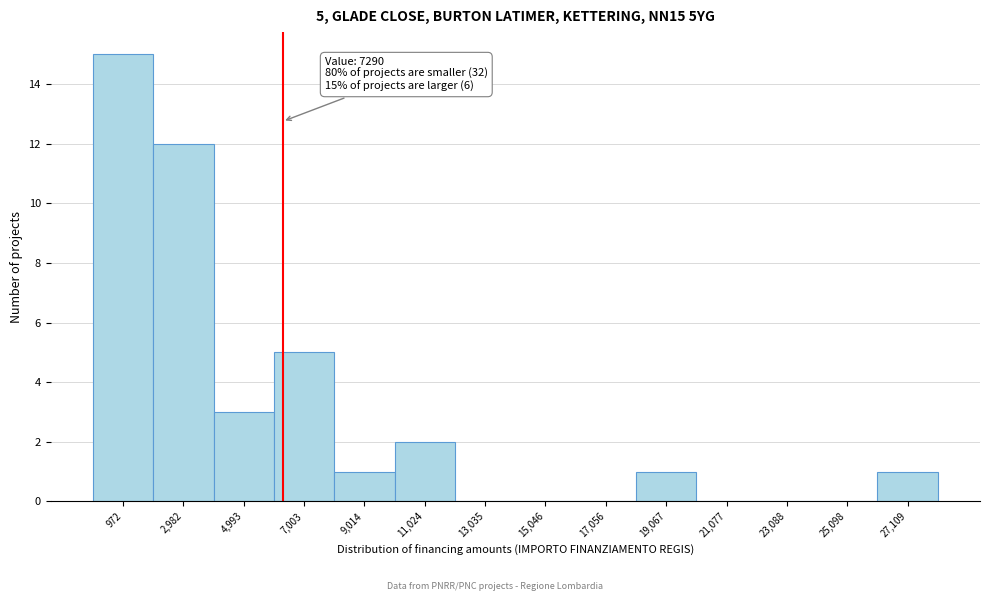

Reading right to left, what are all the values shown in this chart?

27,109=1	25,098=0	23,088=0	21,077=0	19,067=1	17,056=0	15,046=0	13,035=0	11,024=2	9,014=1	7,003=5	4,993=3	2,982=12	972=15